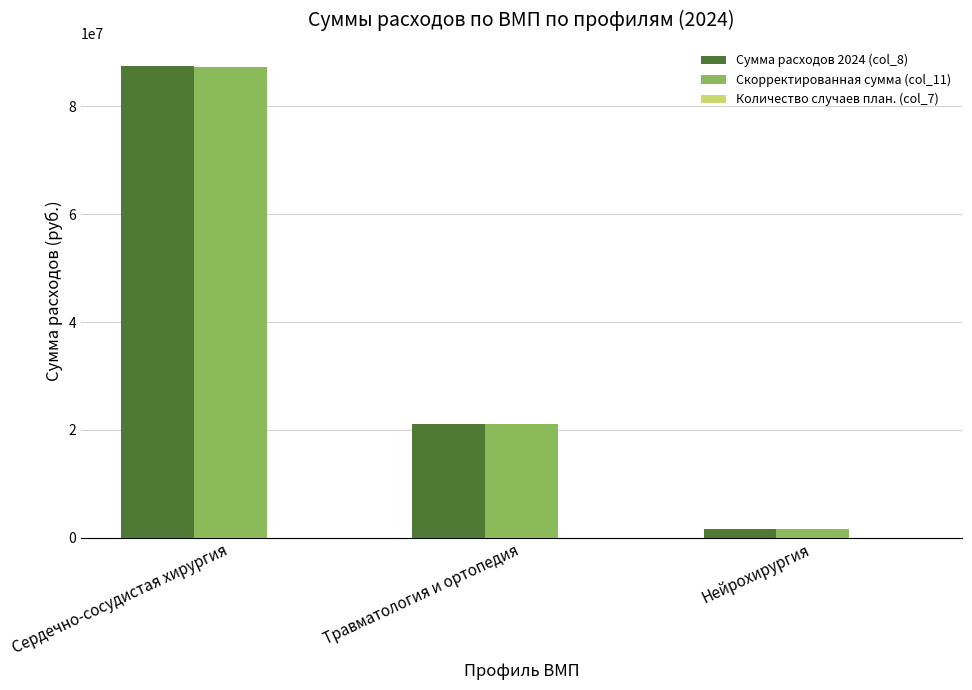

At which category is the sum across all series the highest?

Сердечно-сосудистая хирургия